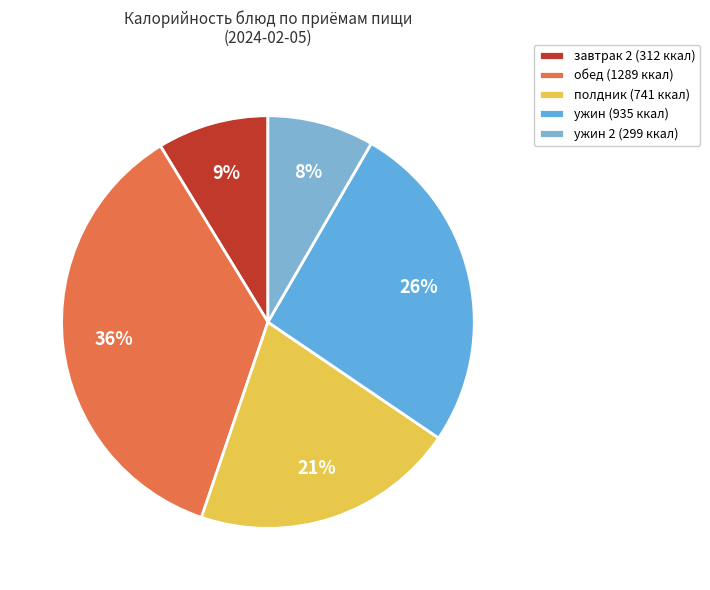

Is there any slice that represents more than half of the pie?

No